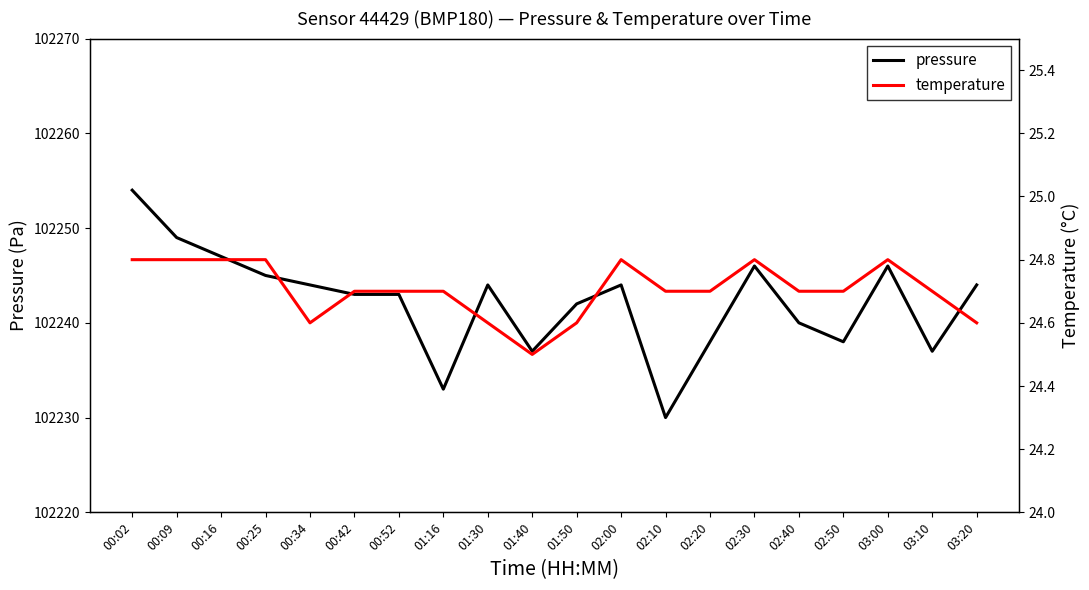

What is the difference between the second highest and minimum values in the temperature series?

0.3